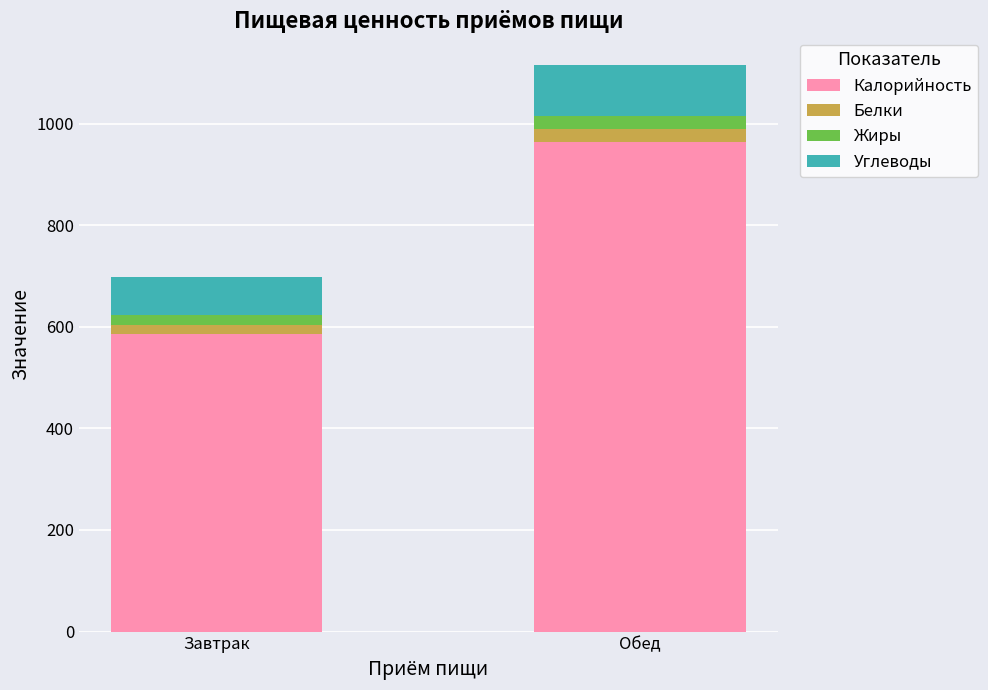

What is the minimum value for Калорийность?

585